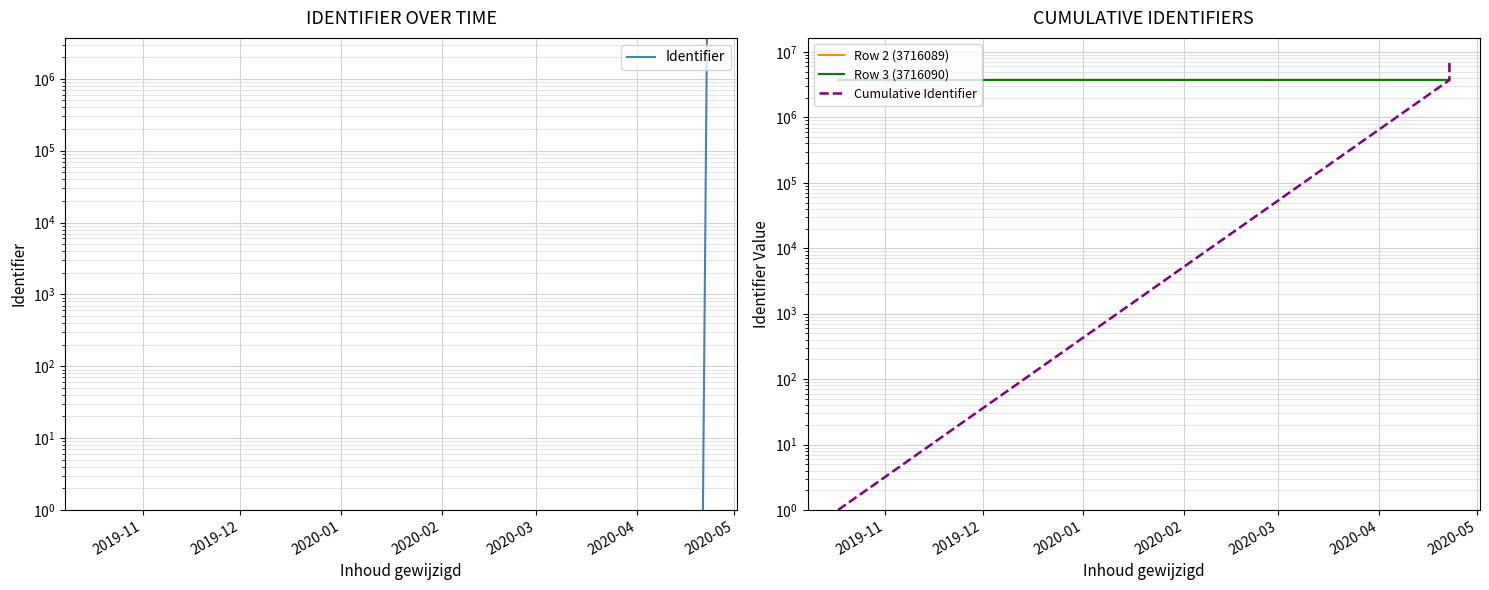

Between 2019-12 and 2019-11, which is larger?

2019-12